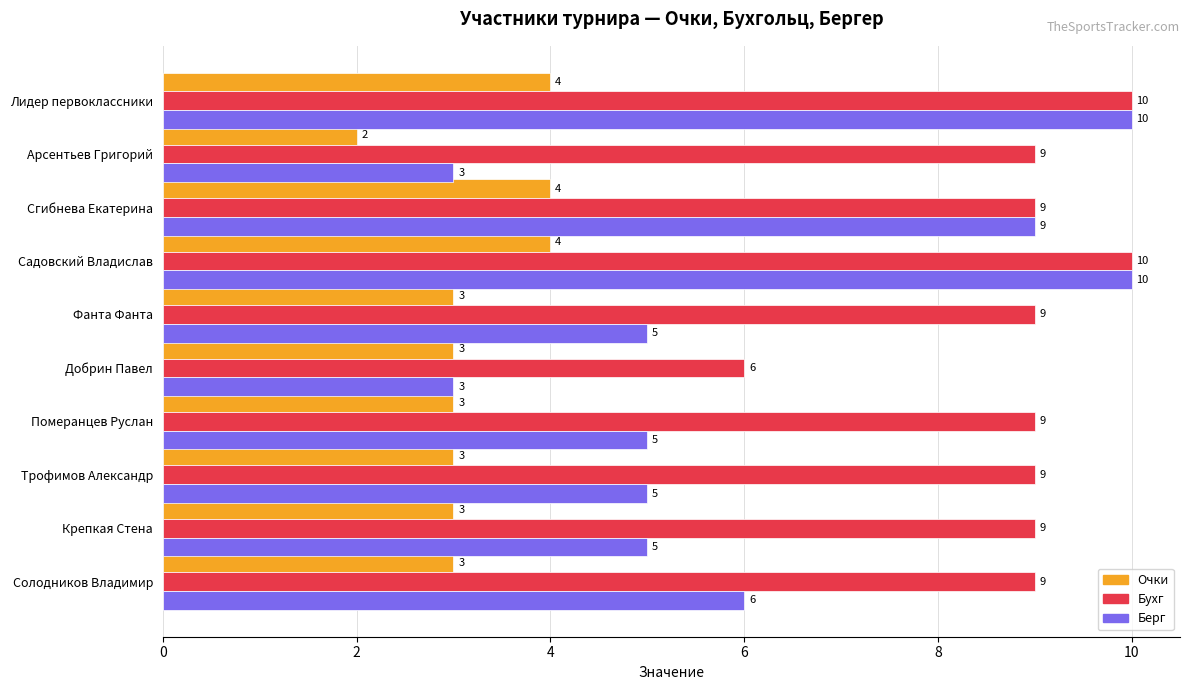

What value does the Берг series have at Сгибнева Екатерина?

9